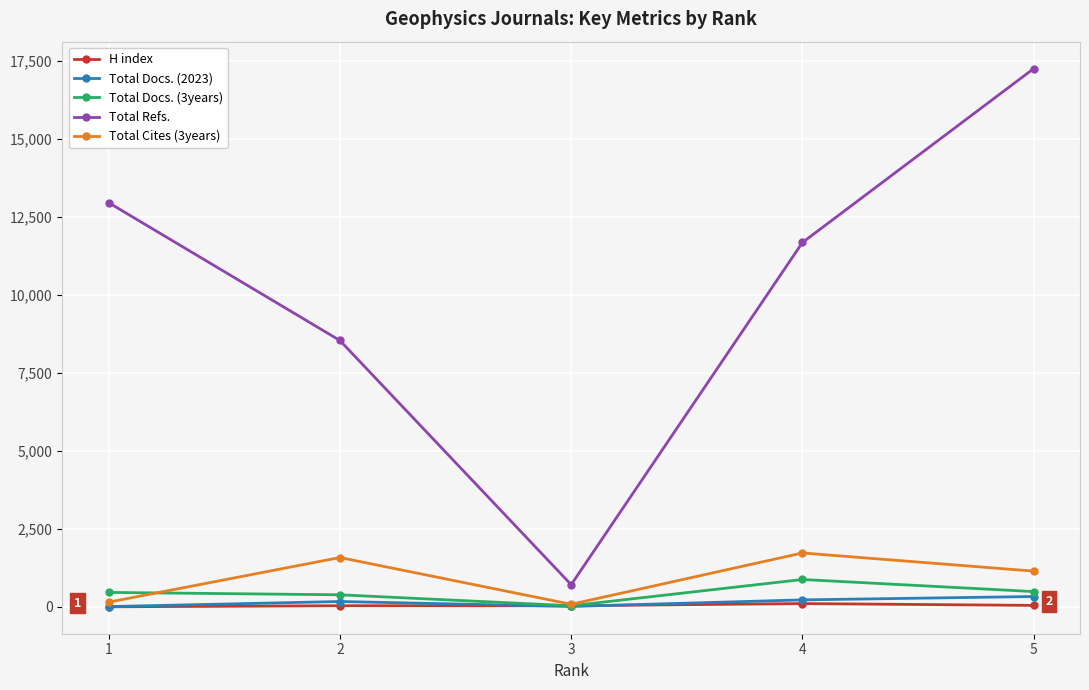

At how many categories does at least one series exceed 15118?

1